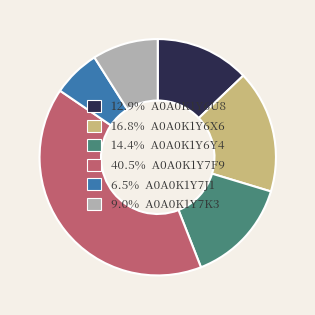

Combined, do 40.5% A0A0K1Y7F9 and 16.8% A0A0K1Y6X6 account for over 50%?

Yes